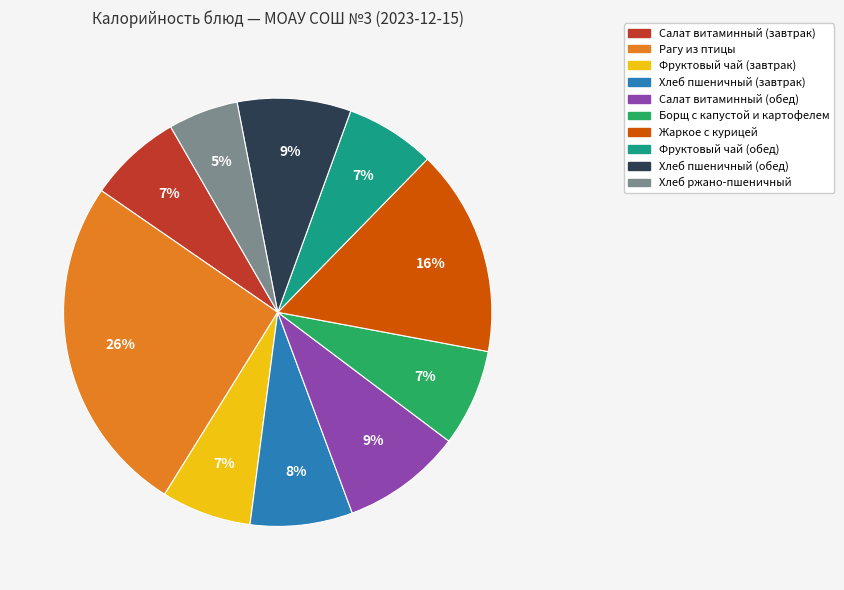

Combined, do Хлеб пшеничный (завтрак) and Хлеб пшеничный (обед) account for over 50%?

No